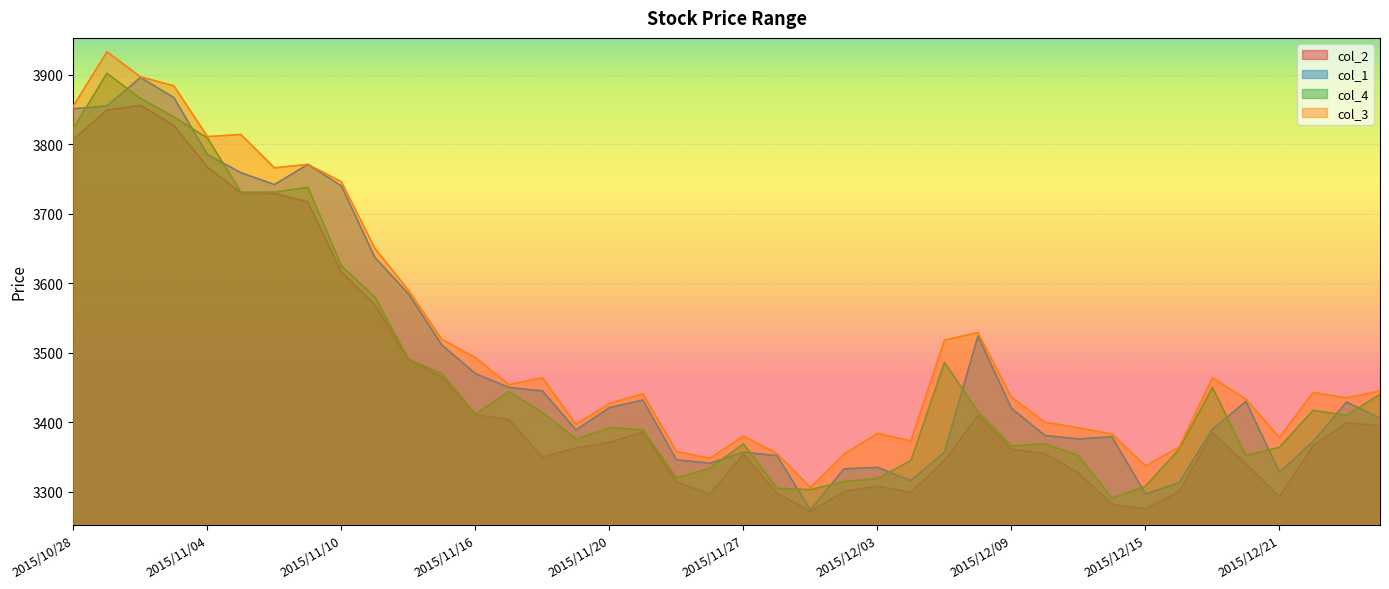

Rank the categories by col_4 value from lowest to highest.

2015/12/14, 2015/12/01, 2015/11/30, 2015/12/15, 2015/12/02, 2015/12/03, 2015/11/25, 2015/11/26, 2015/12/04, 2015/12/11, 2015/12/18, 2015/12/16, 2015/12/21, 2015/12/09, 2015/11/27, 2015/12/10, 2015/11/19, 2015/11/24, 2015/11/20, 2015/12/24, 2015/11/16, 2015/11/18, 2015/12/08, 2015/12/22, 2015/12/25, 2015/11/17, 2015/12/17, 2015/11/13, 2015/12/07, 2015/11/12, 2015/11/11, 2015/11/10, 2015/11/05, 2015/11/06, 2015/11/09, 2015/11/04, 2015/10/28, 2015/11/02, 2015/10/30, 2015/10/29